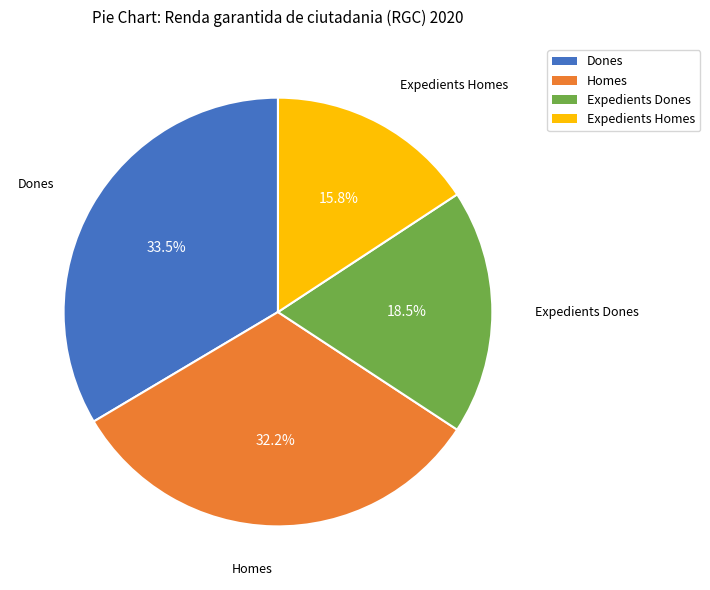

Count the number of slices in the pie.

4